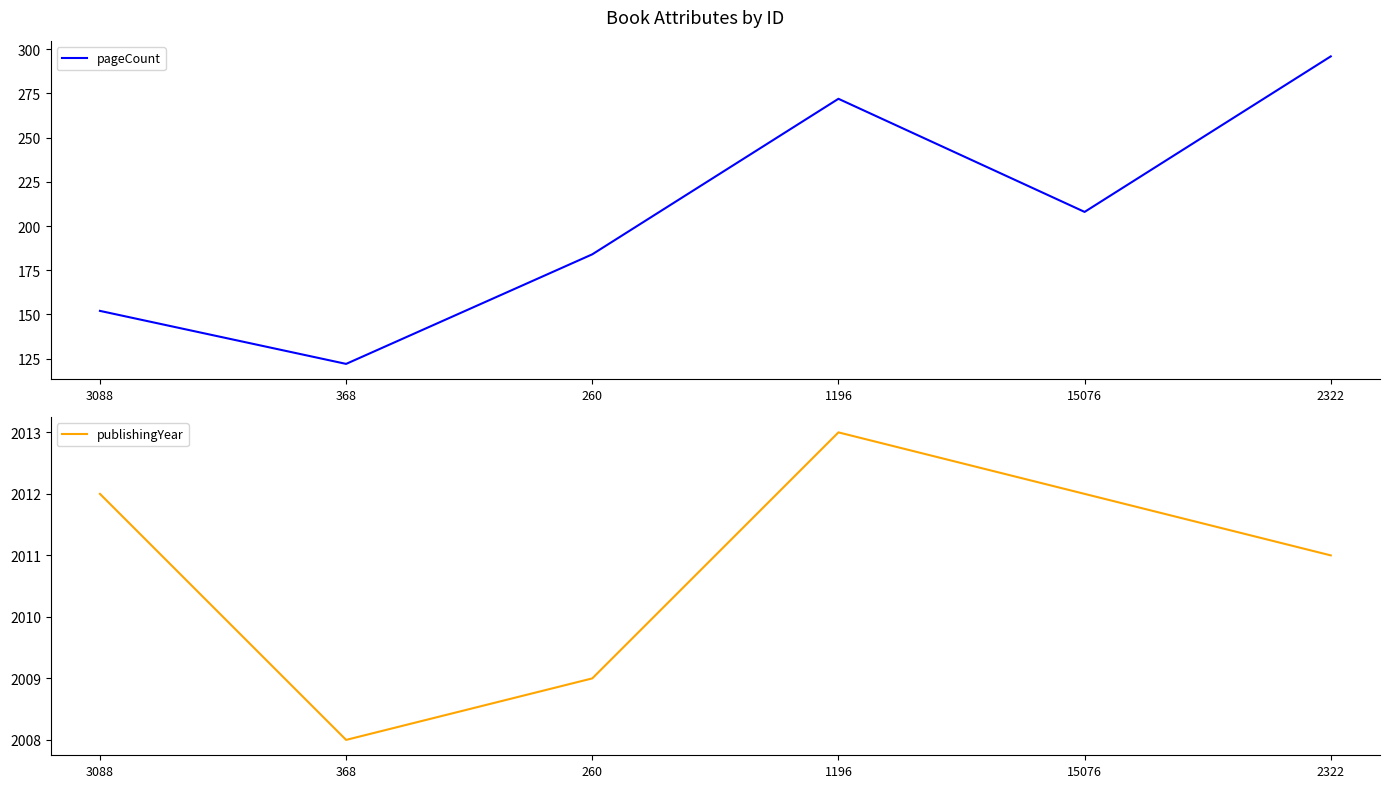

Between 3088 and 1196, which series saw the biggest shift?

pageCount